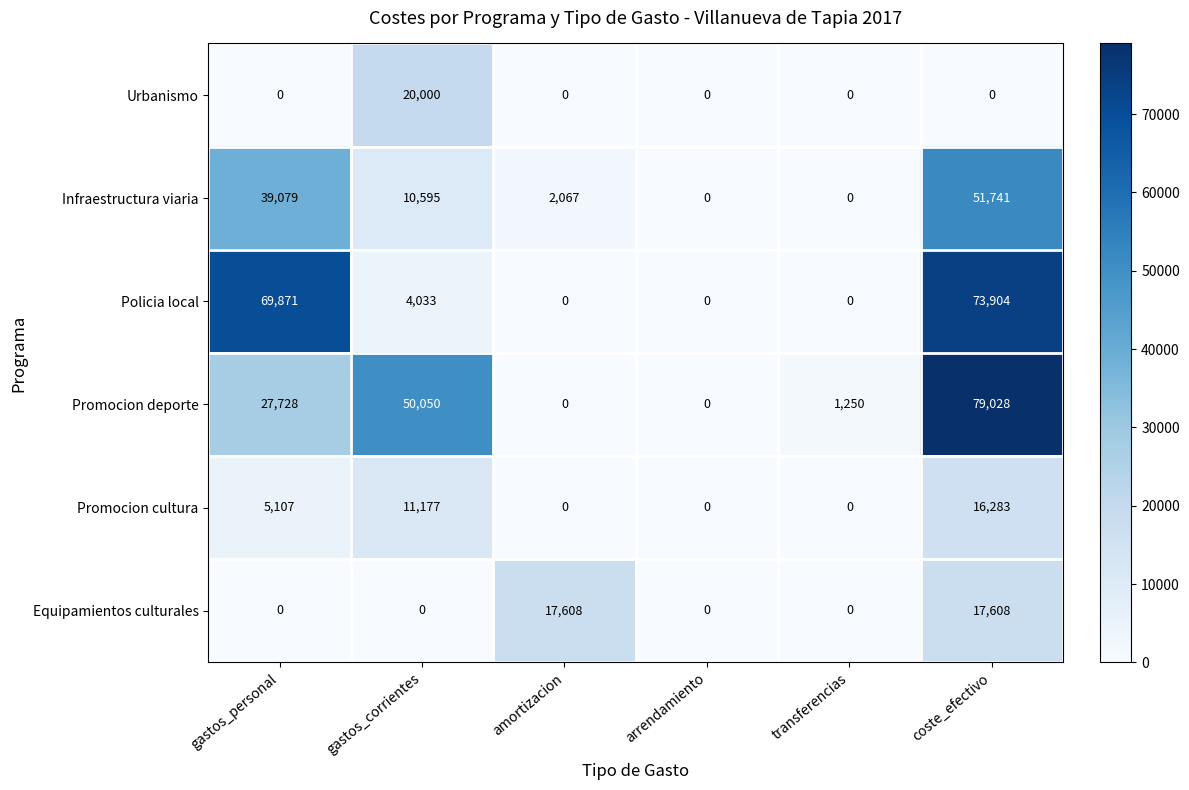

Rank the series by their maximum value, from highest to lowest.

Promocion deporte, Policia local, Infraestructura viaria, Urbanismo, Equipamientos culturales, Promocion cultura